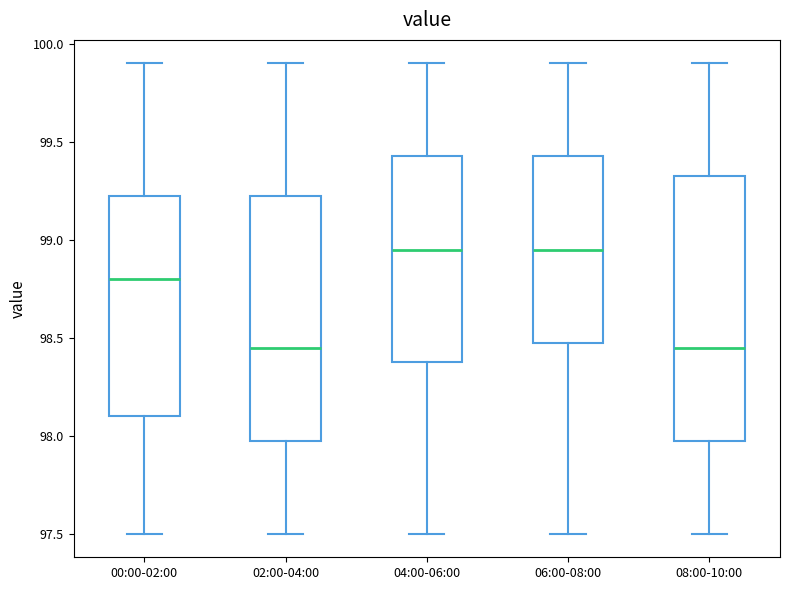

Where does the median line of the box for 06:00-08:00 sit on the y-axis? The values are not printed on the chart, so give them approximately, as read against the axis.

98.95